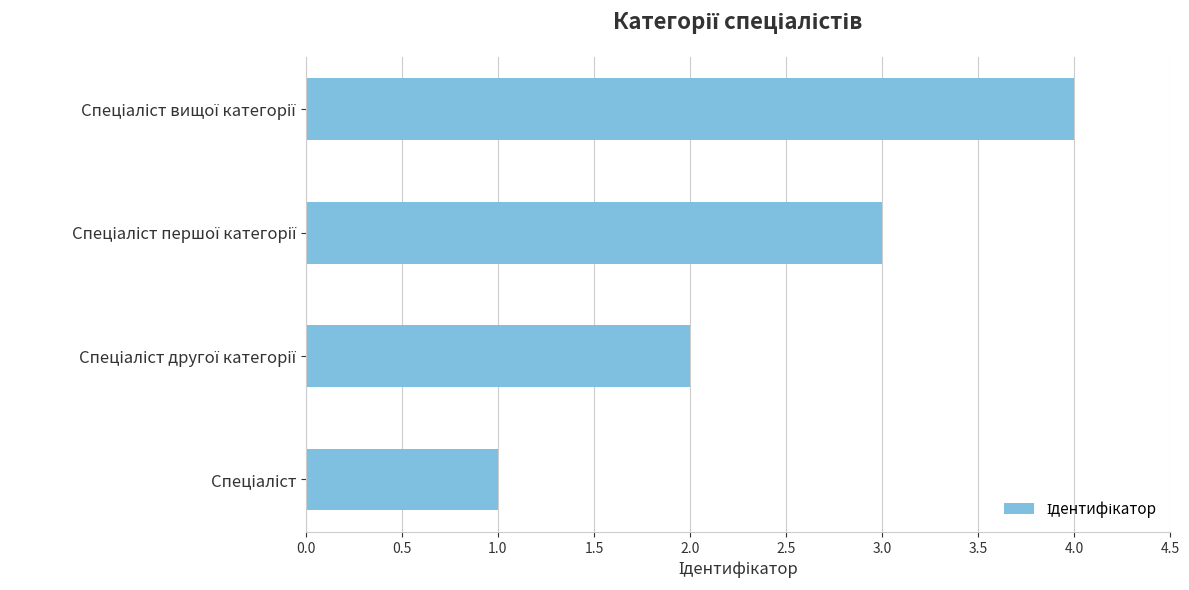

Count the number of categories in the chart.

4